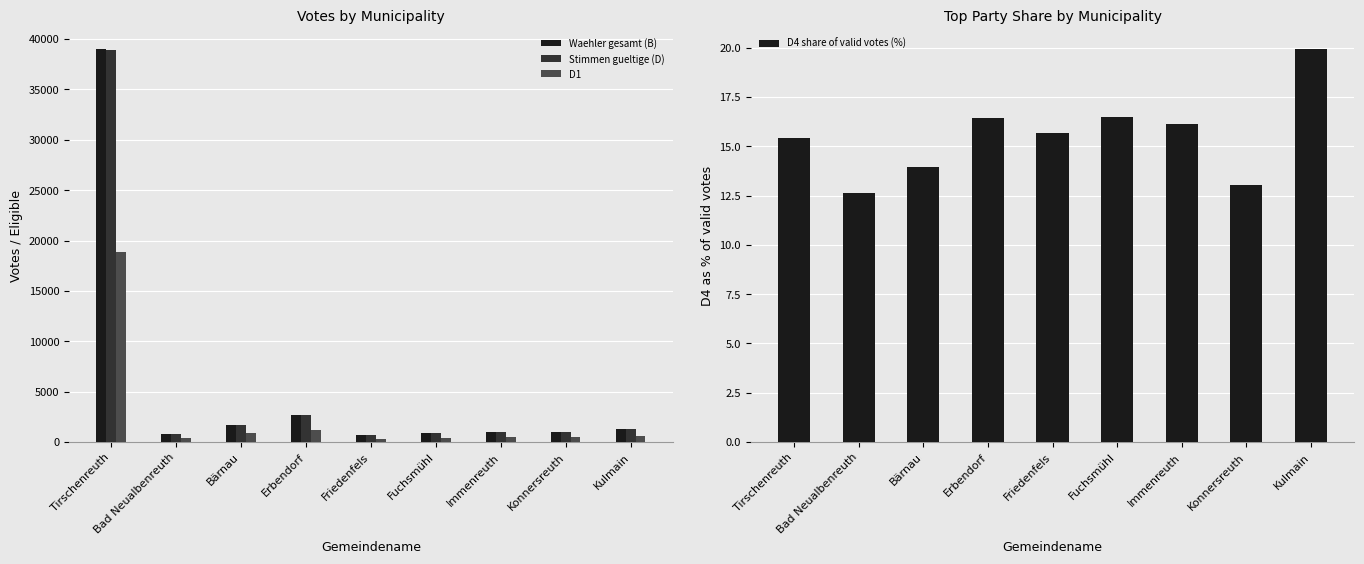

Reading left to right, transcribe all the data shown in this chart.

Waehler gesamt (B): Tirschenreuth=39053.0	Bad Neualbenreuth=785.0	Bärnau=1733.0	Erbendorf=2714.0	Friedenfels=727.0	Fuchsmühl=881.0	Immenreuth=977.0	Konnersreuth=989.0	Kulmain=1270.0
Stimmen gueltige (D): Tirschenreuth=38943.0	Bad Neualbenreuth=784.0	Bärnau=1724.0	Erbendorf=2704.0	Friedenfels=727.0	Fuchsmühl=880.0	Immenreuth=974.0	Konnersreuth=988.0	Kulmain=1263.0
D1: Tirschenreuth=18888.0	Bad Neualbenreuth=379.0	Bärnau=903.0	Erbendorf=1220.0	Friedenfels=340.0	Fuchsmühl=360.0	Immenreuth=480.0	Konnersreuth=482.0	Kulmain=604.0
D4 share of valid votes (%): Tirschenreuth=15.4	Bad Neualbenreuth=12.6	Bärnau=13.9	Erbendorf=16.4	Friedenfels=15.7	Fuchsmühl=16.5	Immenreuth=16.1	Konnersreuth=13.1	Kulmain=20.0